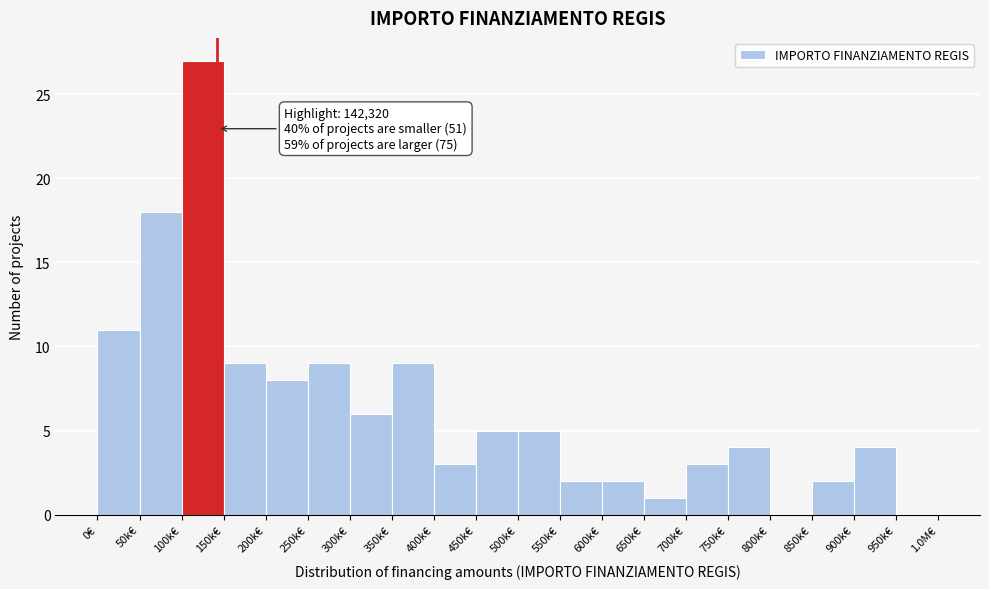

Reading right to left, extract all data points from this chart.

950k€=0	900k€=4	850k€=2	800k€=0	750k€=4	700k€=3	650k€=1	600k€=2	550k€=2	500k€=5	450k€=5	400k€=3	350k€=9	300k€=6	250k€=9	200k€=8	150k€=9	100k€=27	50k€=18	0€=11